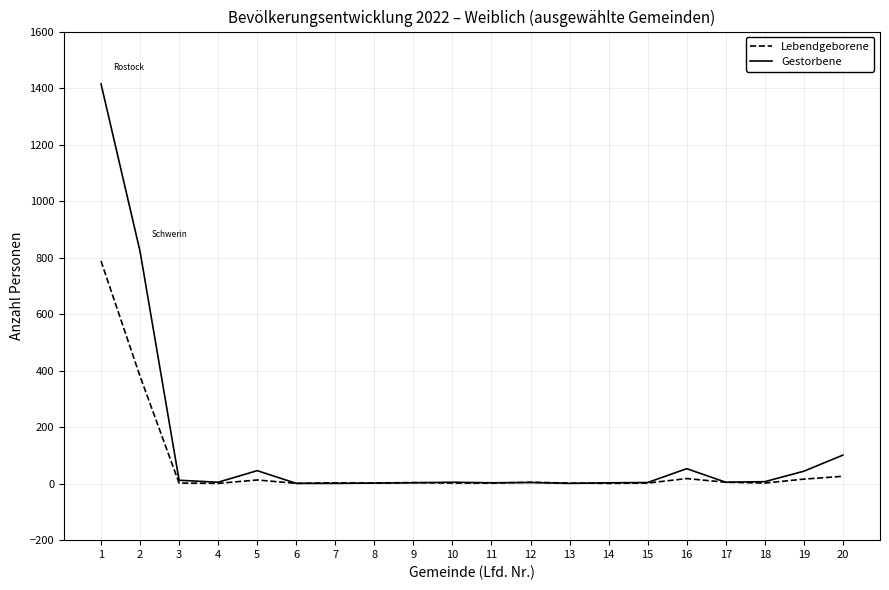

What is the average value of the Gestorbene series?

127